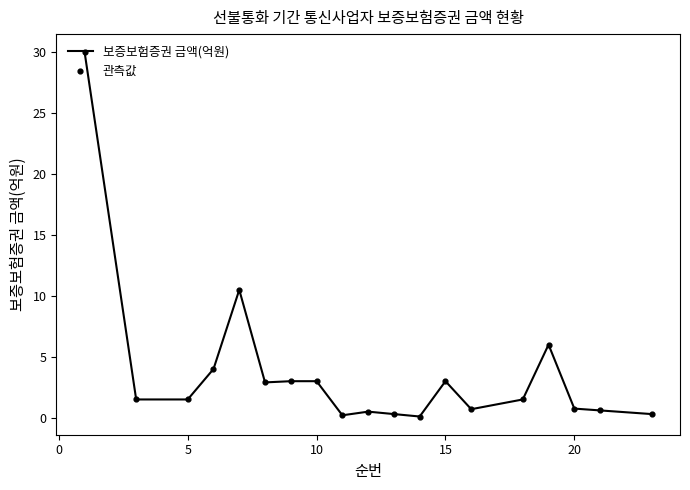

What is the difference between the maximum and minimum values?

29.9